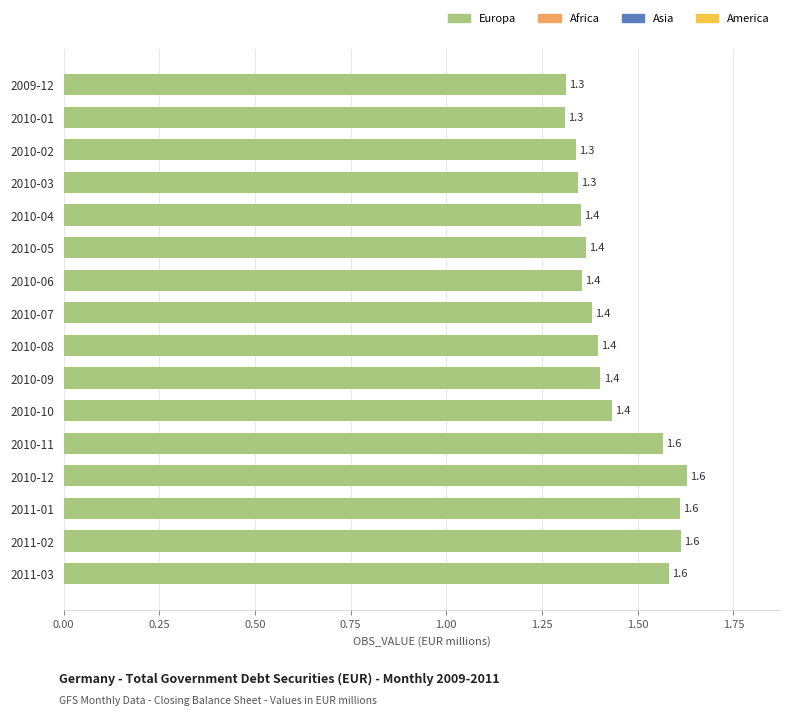

What is the greatest value displayed?

1.6